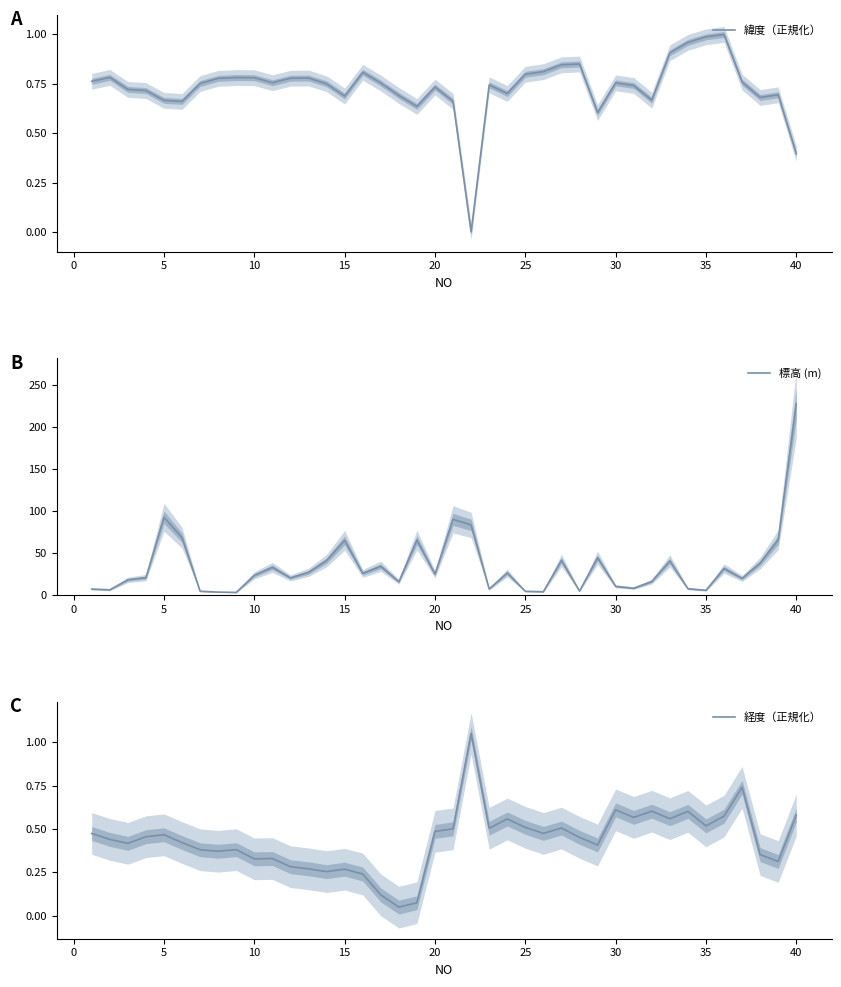

What is the maximum value shown in the chart?

228.0